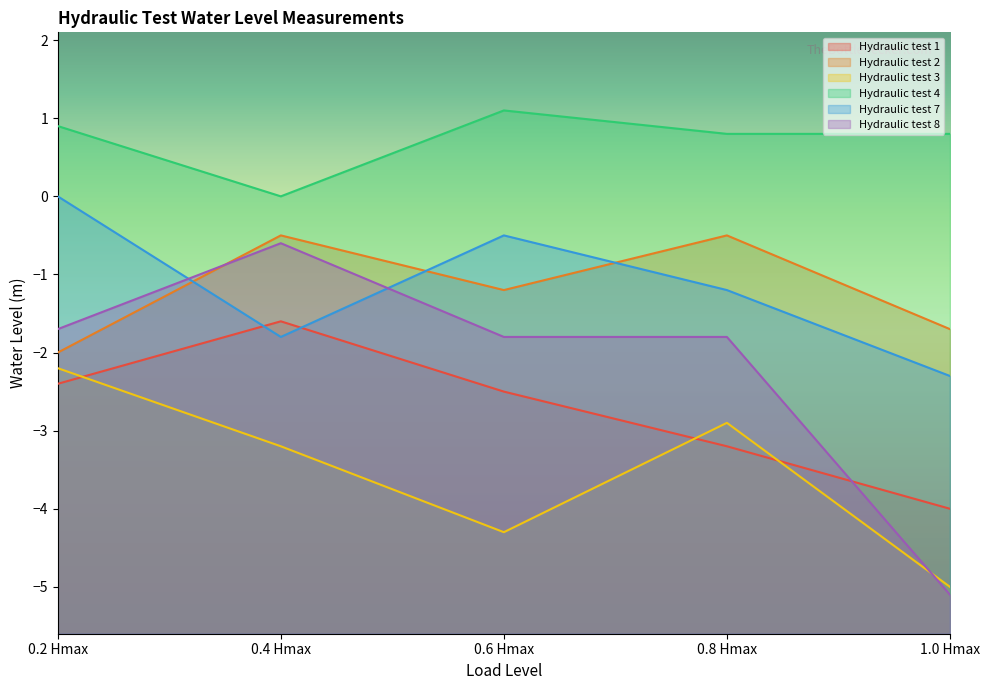

Rank the series at 0.4 Hmax from lowest to highest value.

Hydraulic test 3, Hydraulic test 7, Hydraulic test 1, Hydraulic test 8, Hydraulic test 2, Hydraulic test 4